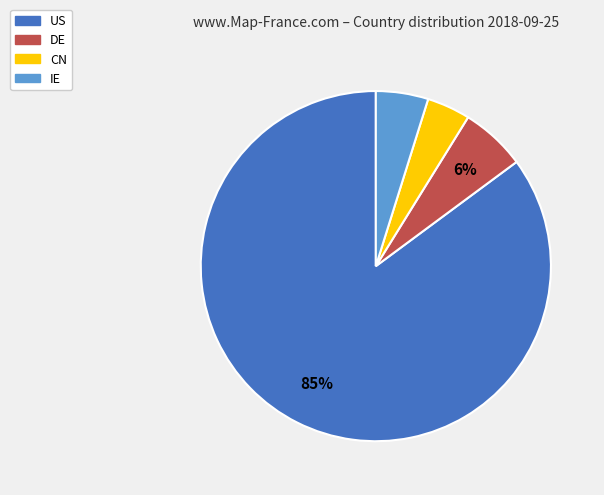

What percentage is the CN slice, to the nearest percent?

4%